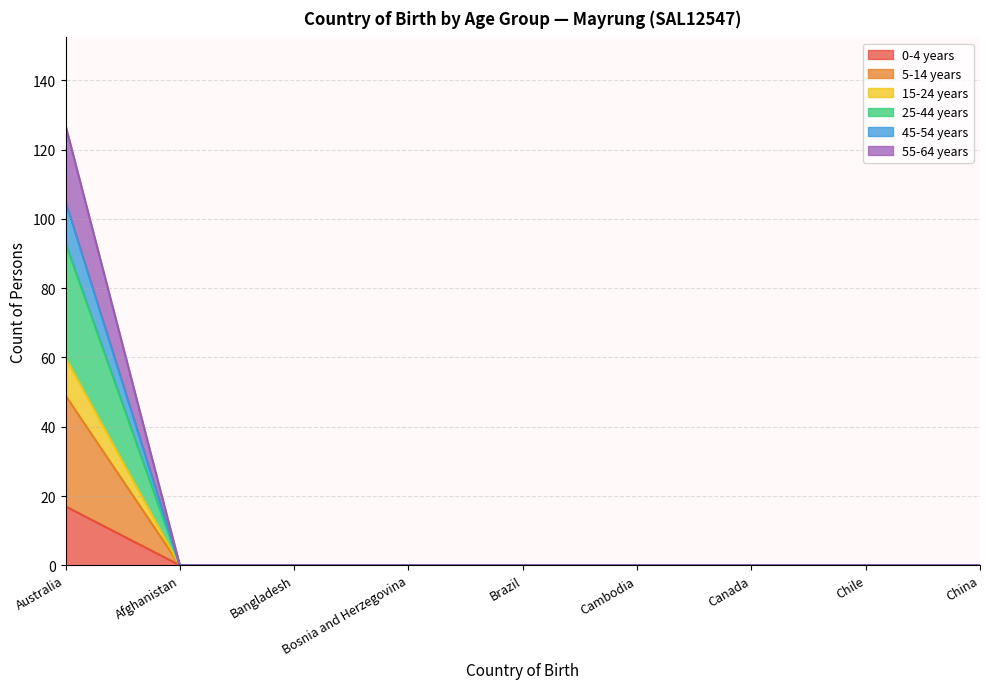

How many values in 55-64 years are above zero?

1